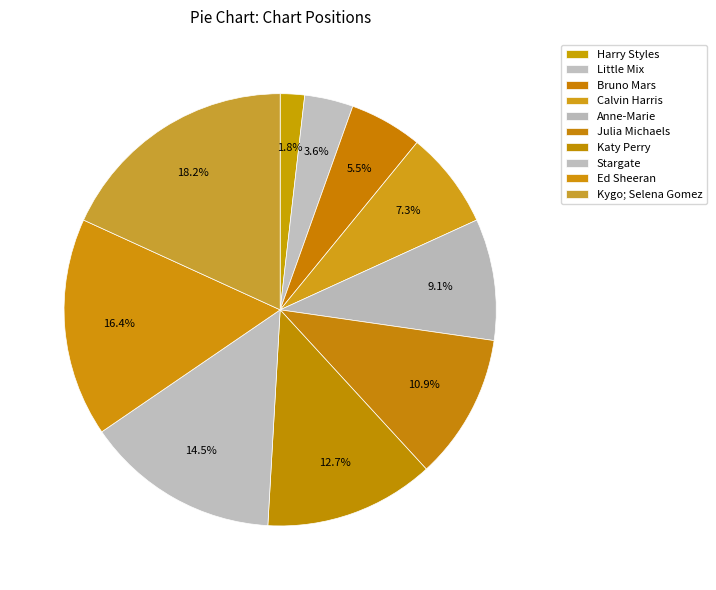

Which category has the biggest portion of the pie?

Kygo; Selena Gomez